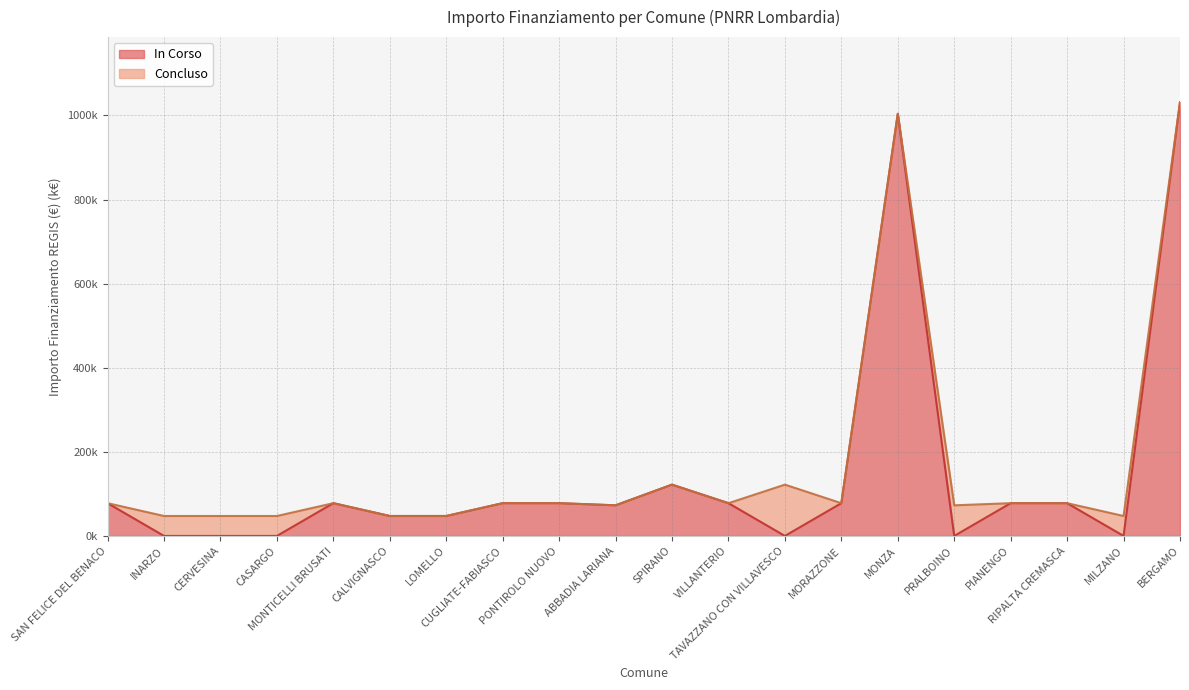

Reading left to right, transcribe all the data shown in this chart.

IMPORTO FINANZIAMENTO REGIS: SAN FELICE DEL BENACO=77.9	INARZO=47.4	CERVESINA=47.4	CASARGO=47.4	MONTICELLI BRUSATI=77.9	CALVIGNASCO=47.4	LOMELLO=47.4	CUGLIATE-FABIASCO=77.9	PONTIROLO NUOVO=77.9	ABBADIA LARIANA=72.8	SPIRANO=122.0	VILLANTERIO=77.9	TAVAZZANO CON VILLAVESCO=122.0	MORAZZONE=77.9	MONZA=1003.9	PRALBOINO=72.8	PIANENGO=77.9	RIPALTA CREMASCA=77.9	MILZANO=47.4	BERGAMO=1031.6
In Corso: SAN FELICE DEL BENACO=77.9	INARZO=0.0	CERVESINA=0.0	CASARGO=0.0	MONTICELLI BRUSATI=77.9	CALVIGNASCO=47.4	LOMELLO=47.4	CUGLIATE-FABIASCO=77.9	PONTIROLO NUOVO=77.9	ABBADIA LARIANA=72.8	SPIRANO=122.0	VILLANTERIO=77.9	TAVAZZANO CON VILLAVESCO=0.0	MORAZZONE=77.9	MONZA=1003.9	PRALBOINO=0.0	PIANENGO=77.9	RIPALTA CREMASCA=77.9	MILZANO=0.0	BERGAMO=1031.6